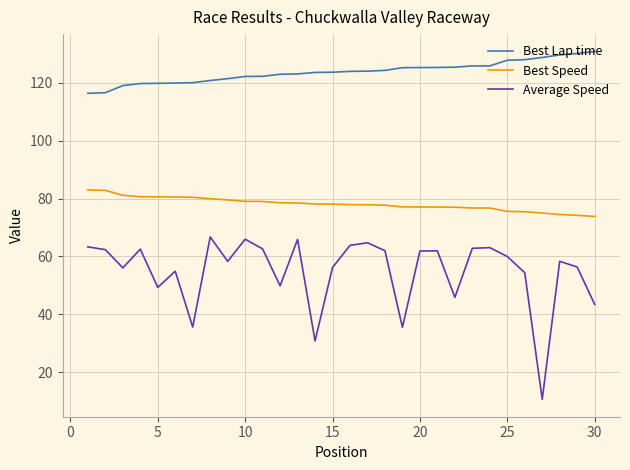

What is the minimum value for Best Speed?

73.8